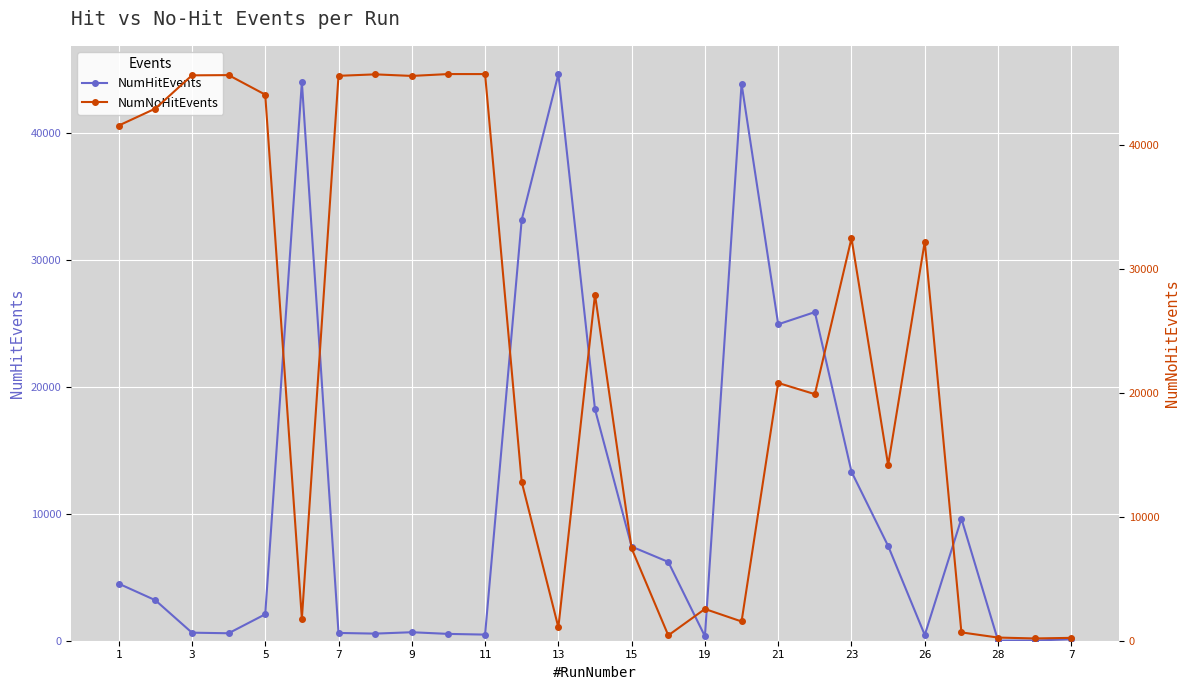

Reading right to left, extract all data points from this chart.

NumHitEvents: 117	15	6	9617	452	7465	13313	25891	24929	43880	350	6208	7415	18233	44637	33172	482	537	669	560	613	44014	2083	588	634	3193	4497
NumNoHitEvents: 231	184	255	673	32231	14183	32500	19910	20815	1554	2563	432	7449	27948	1082	12822	45756	45758	45607	45733	45615	1779	44096	45673	45654	42967	41597